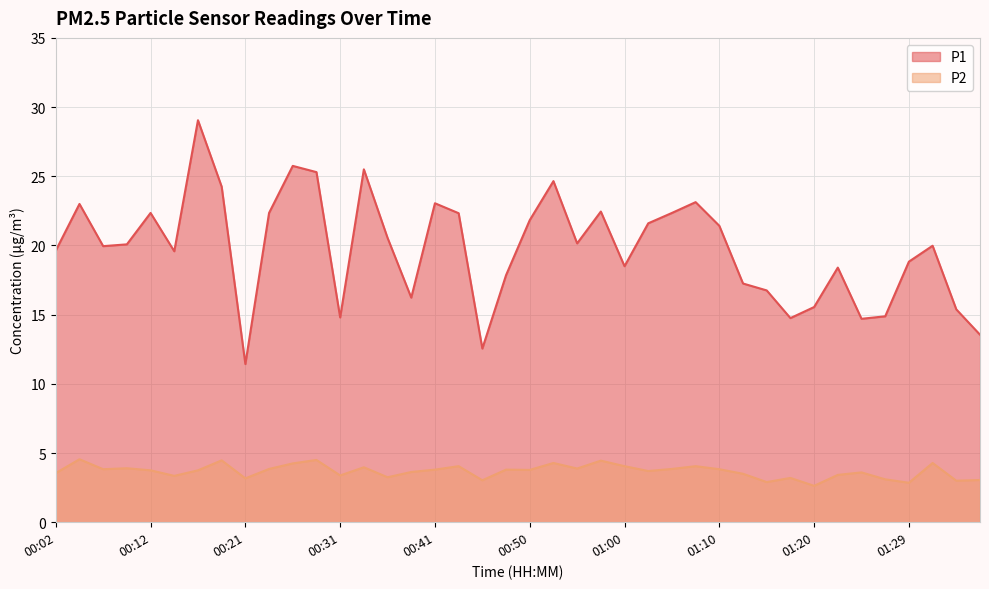

Is the value of P1 at 01:37 greater than the value of P2 at 00:09?

Yes